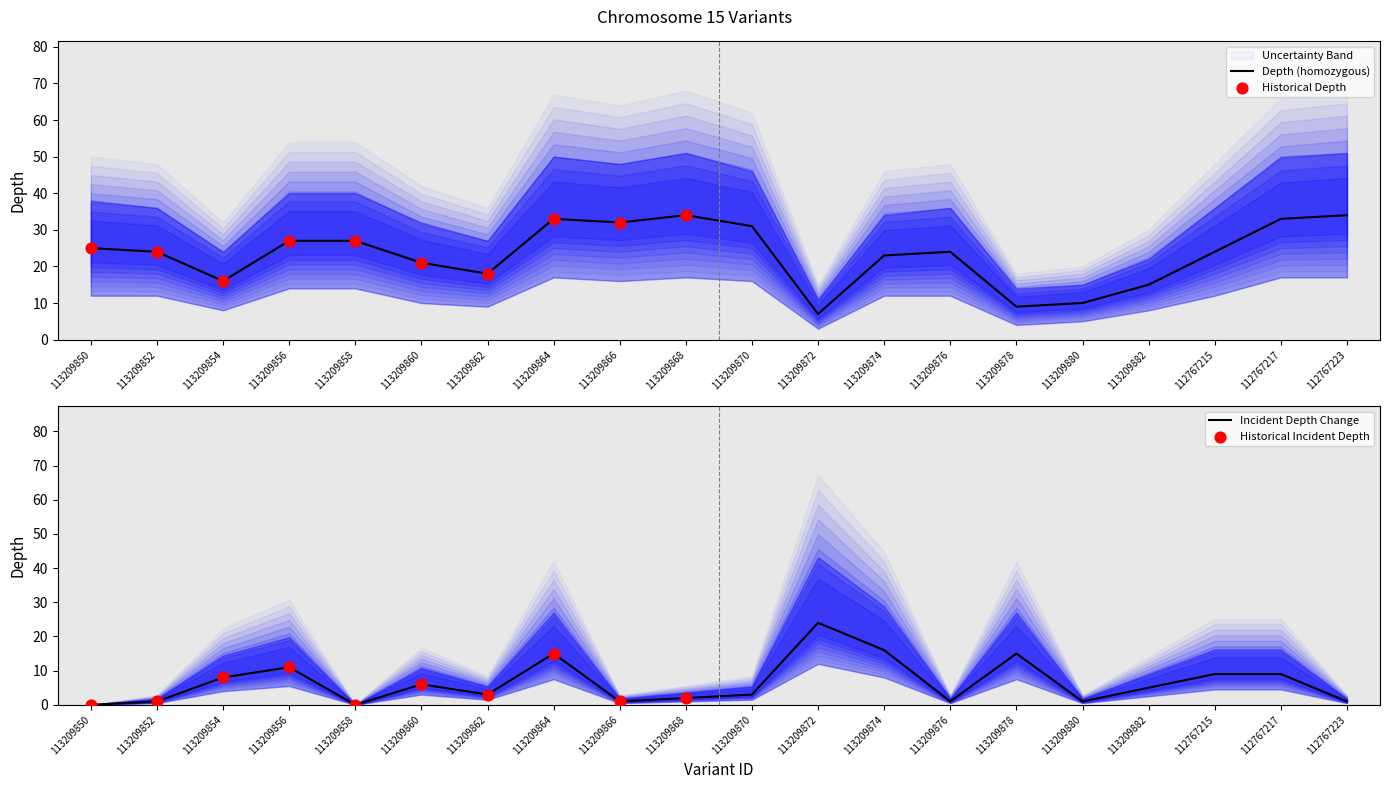

Is it true that Depth (homozygous) equals 32 at 113209866?

True